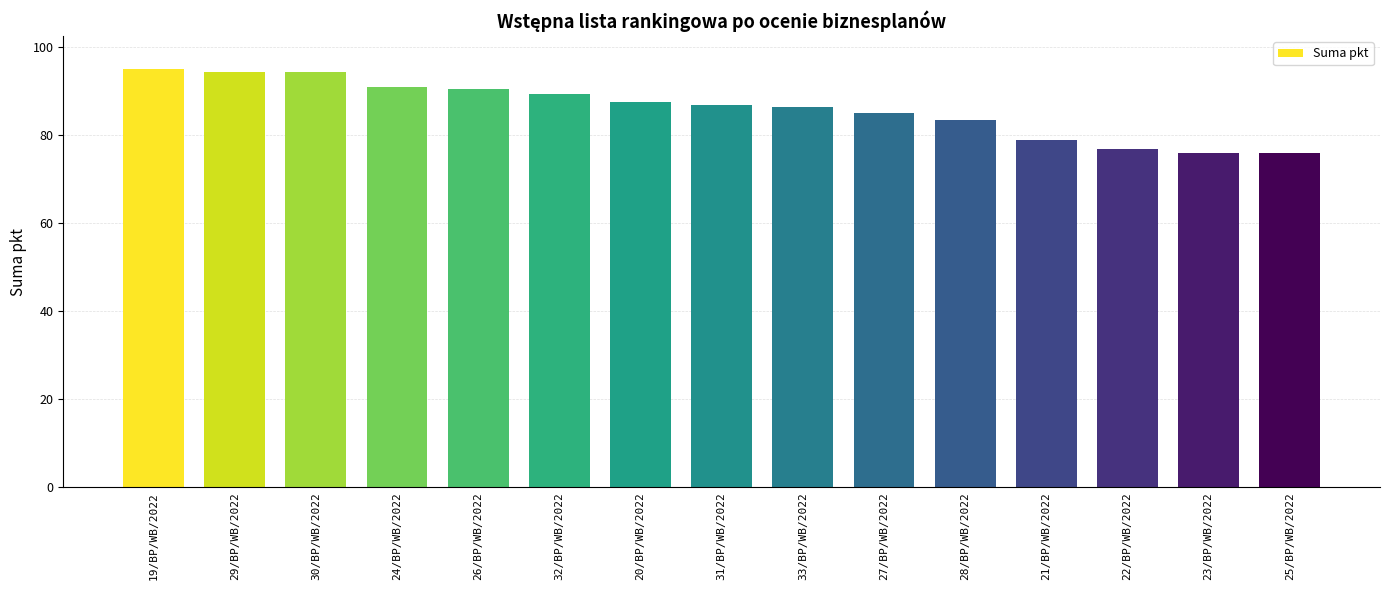

What is the difference between the second highest and minimum values?

18.5